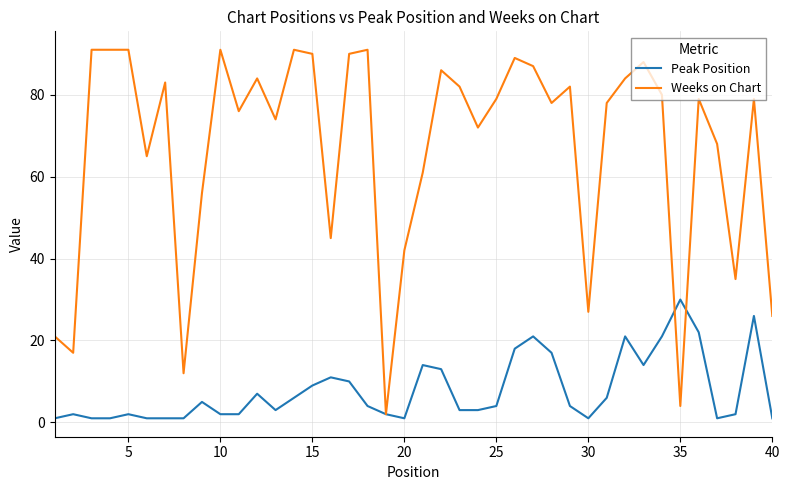

Rank the series by their average value, from lowest to highest.

Peak Position, Weeks on Chart